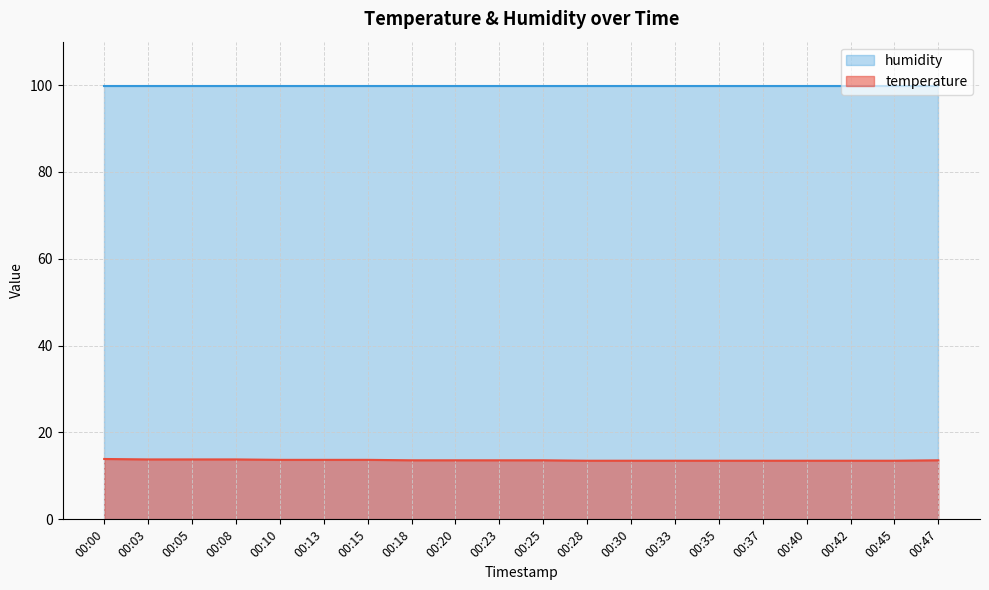

True or false: temperature and humidity cross at least once.

False